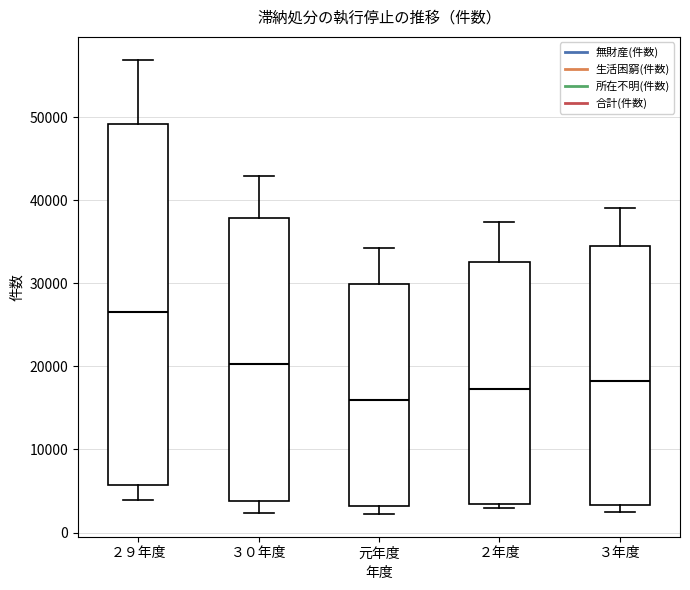

Which box's median line is the lowest?

元年度